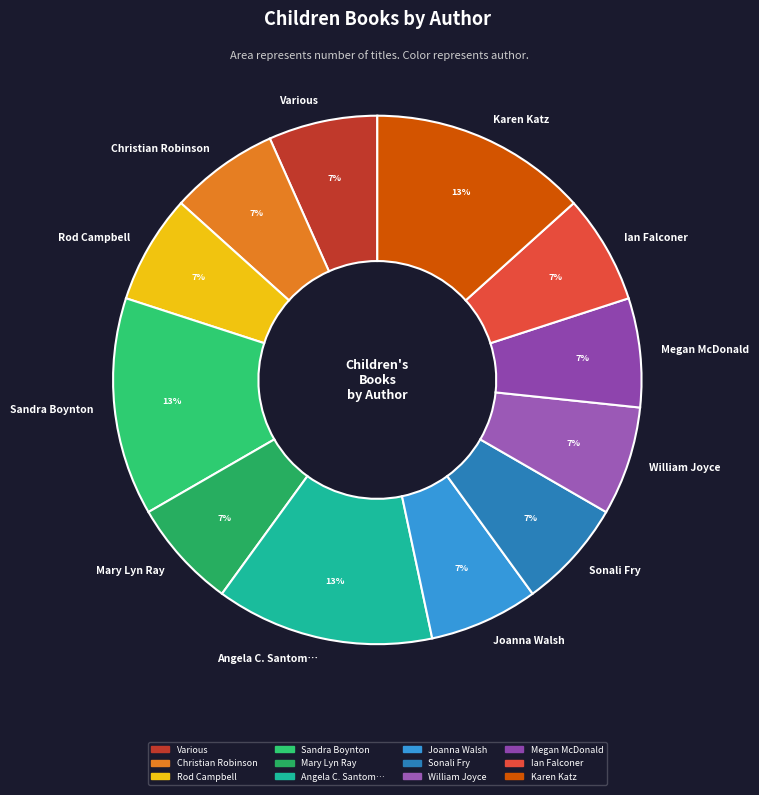

To the nearest percent, what portion does Joanna Walsh represent?

7%